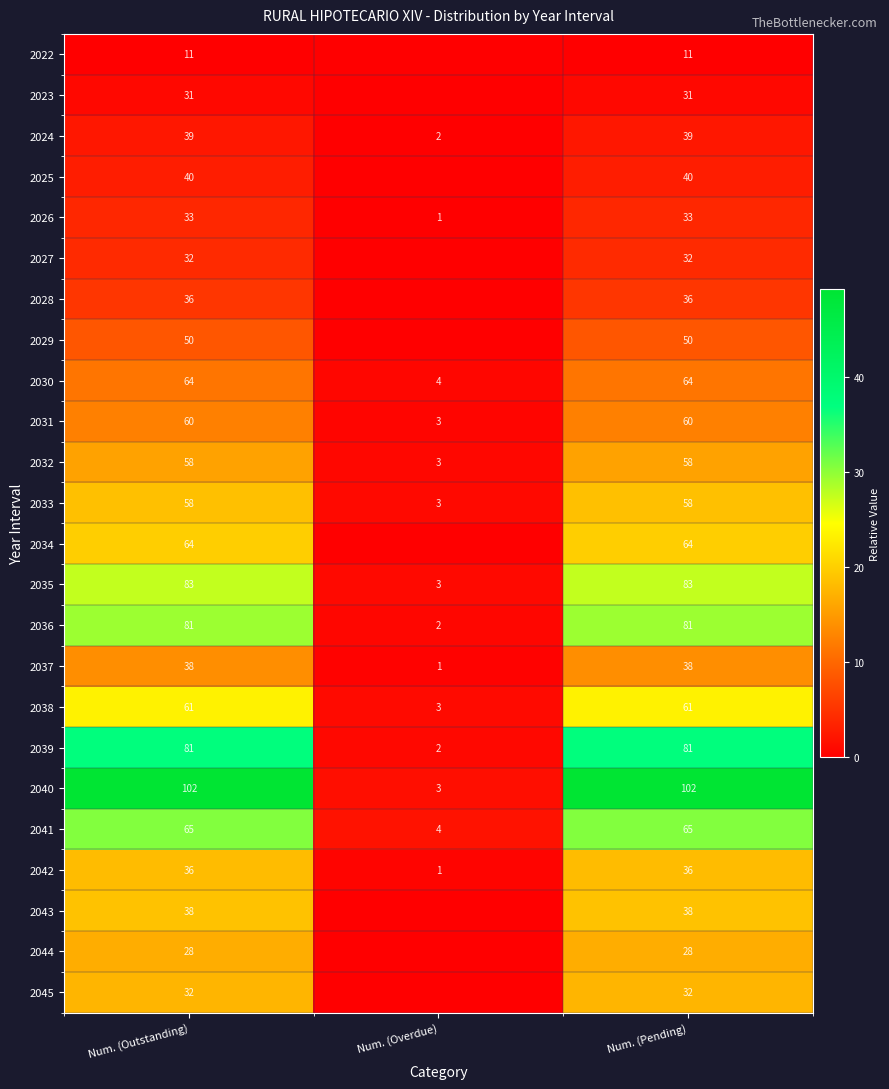

What is the total value across all series at Num. (Pending)?

1221